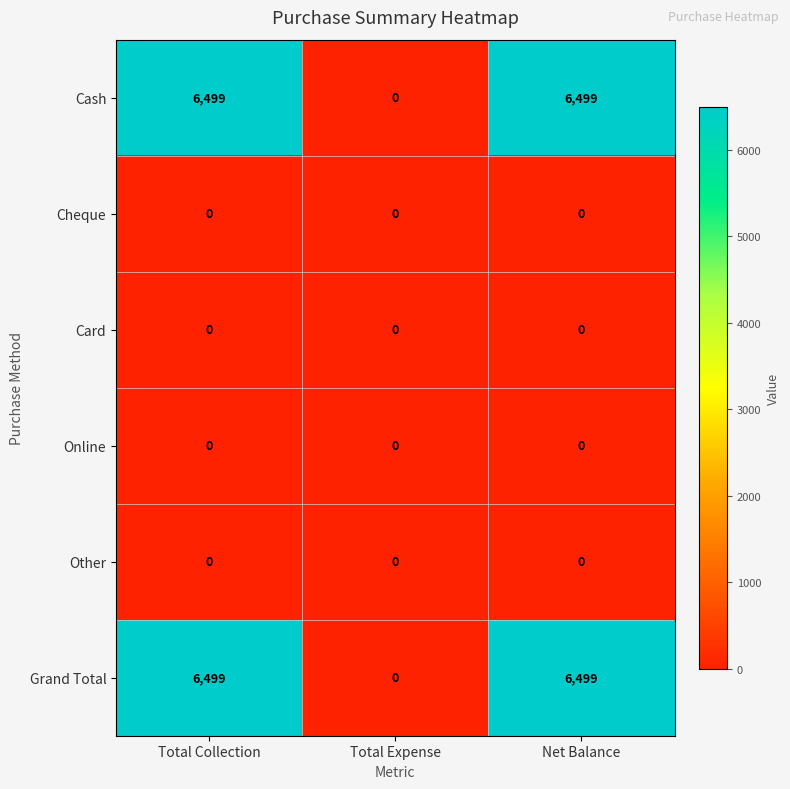

The value of Cheque at Net Balance is 0. True or false?

True